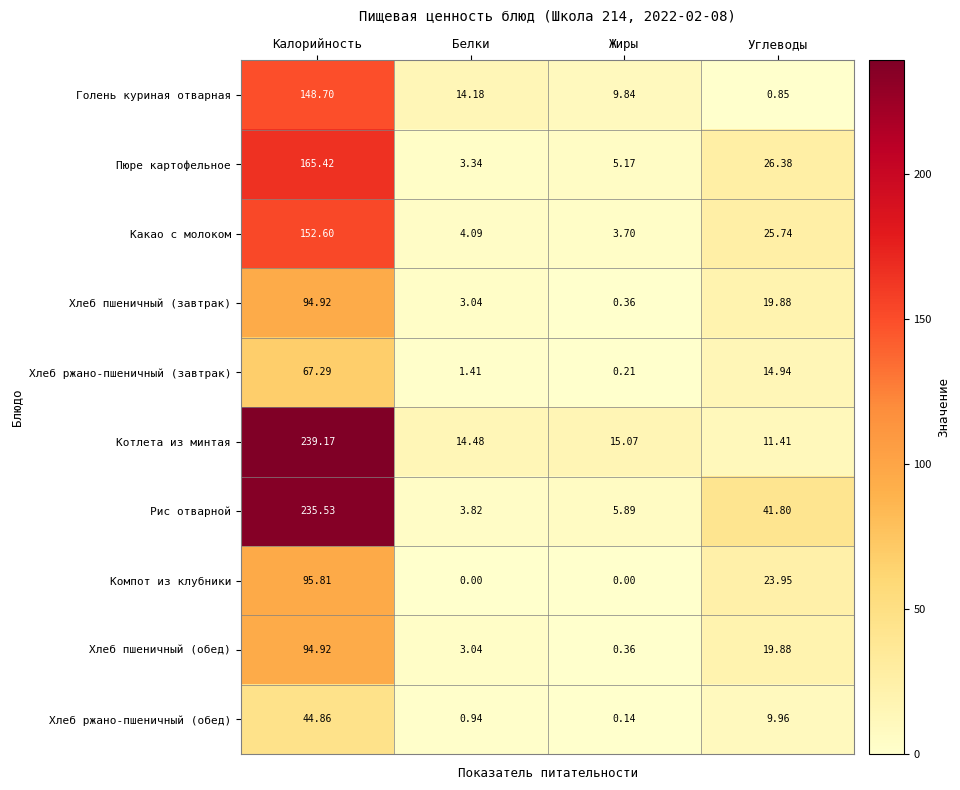

How many series are shown in this chart?

10